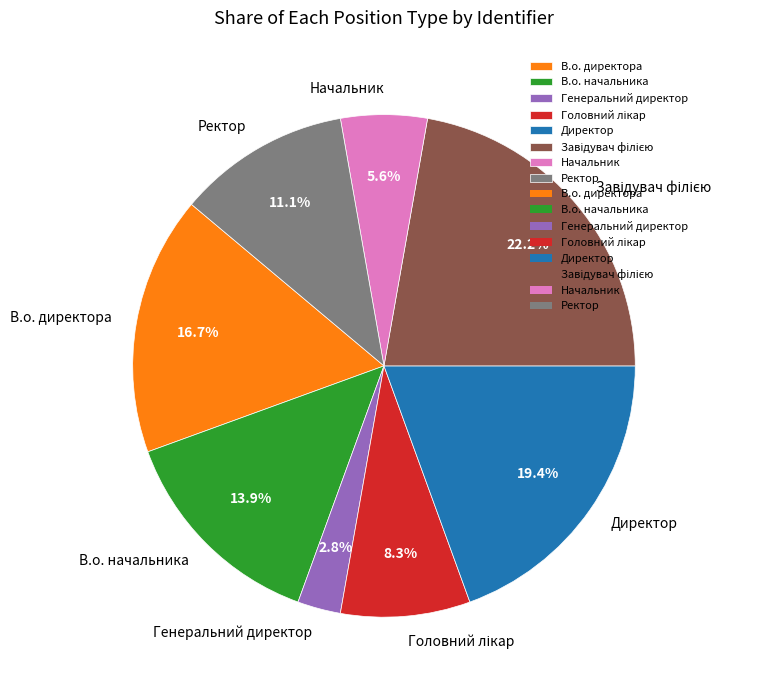

Does any single category account for the majority?

No